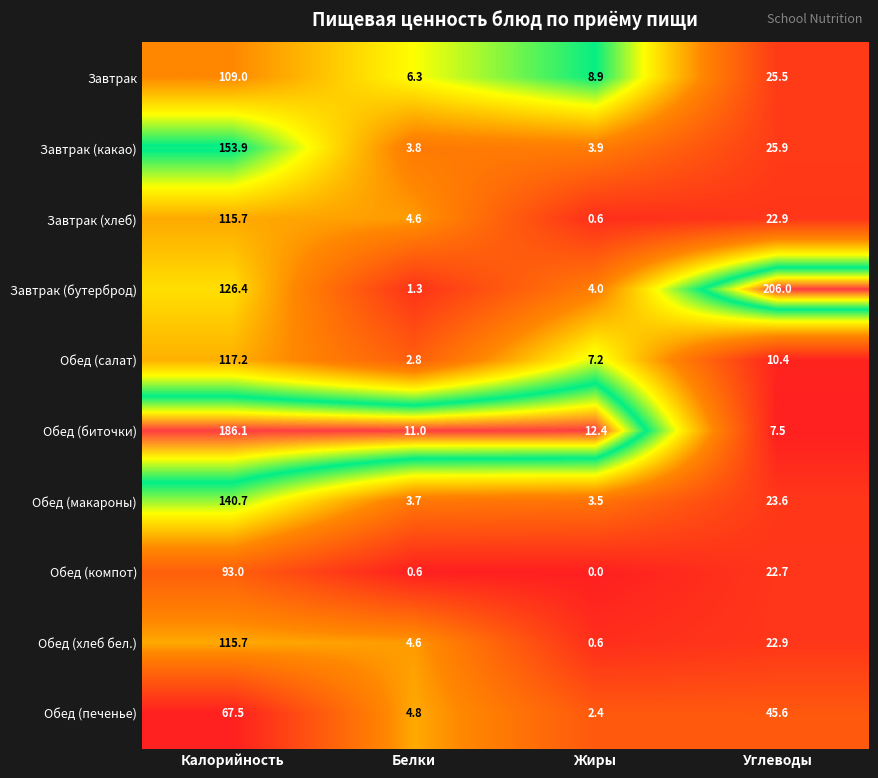

At which category is the sum across all series the highest?

Калорийность